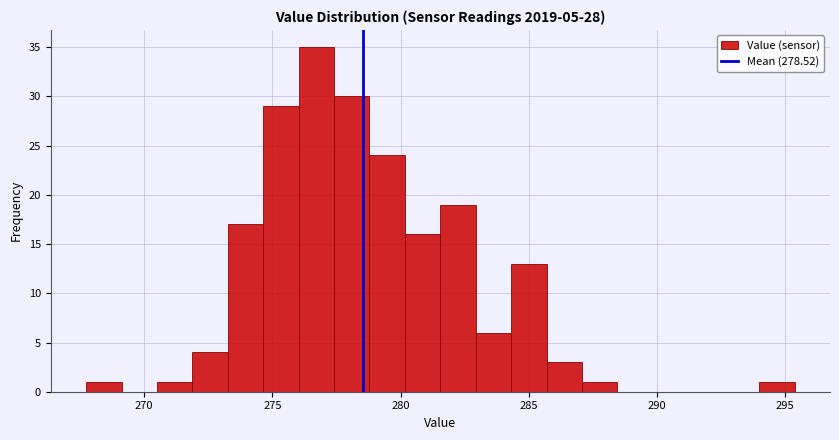

Read against the x-axis, roughly where is the centre of the tallest bar?

276.5